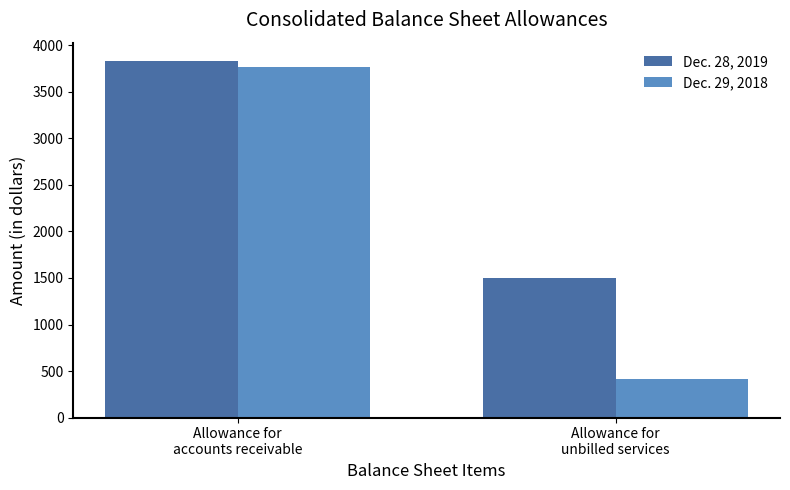

What is the greatest value displayed?

3838